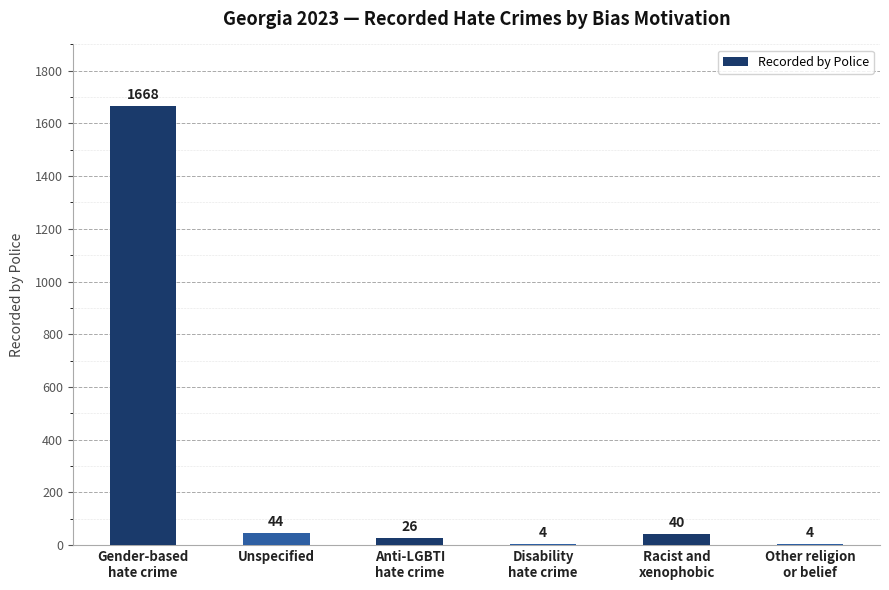

Where is the data nearest to the value 836?

Unspecified